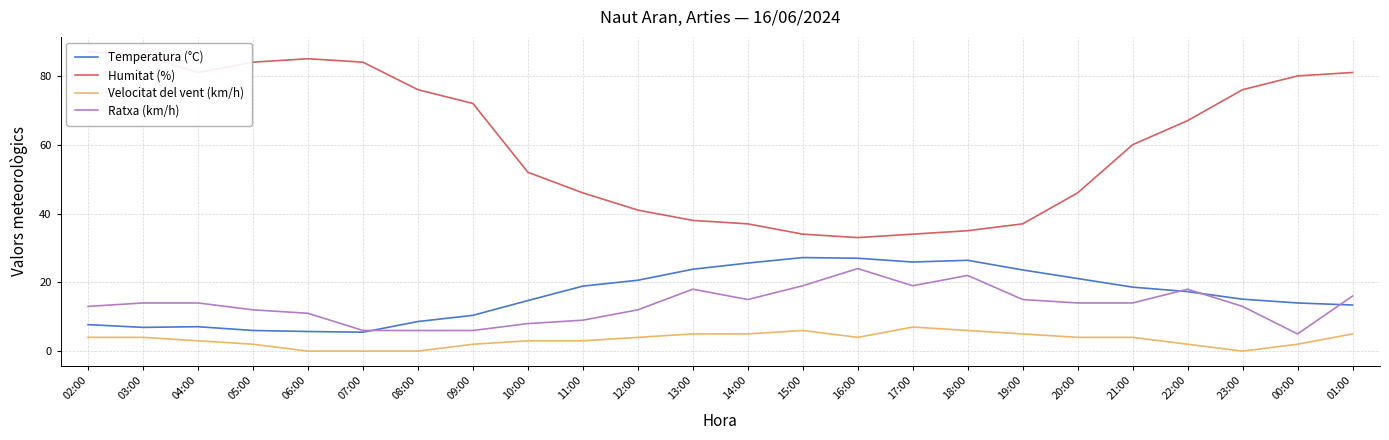

What is the sum of all Velocitat del vent (km/h) values?

80.0